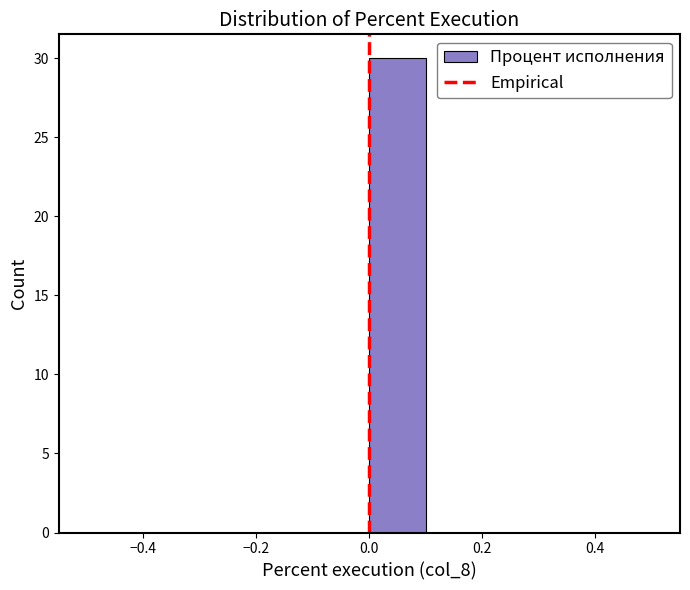

Reading left to right, transcribe this chart: for each bar, give the range it covers on the x-axis and its height. The values are not printed on the chart, so give them approximately, as read against the axis.

-0.5 to -0.4: 0
-0.4 to -0.3: 0
-0.3 to -0.2: 0
-0.2 to -0.1: 0
-0.1 to 0.0: 0
0.0 to 0.1: 30
0.1 to 0.2: 0
0.2 to 0.3: 0
0.3 to 0.4: 0
0.4 to 0.5: 0